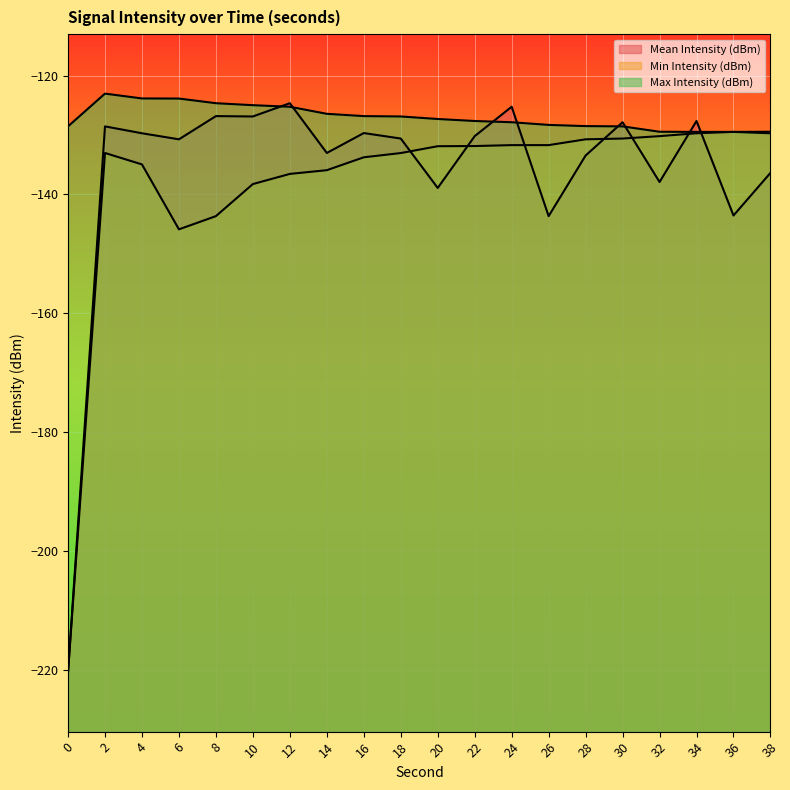

Does the chart display data point markers on the line(s)?

No